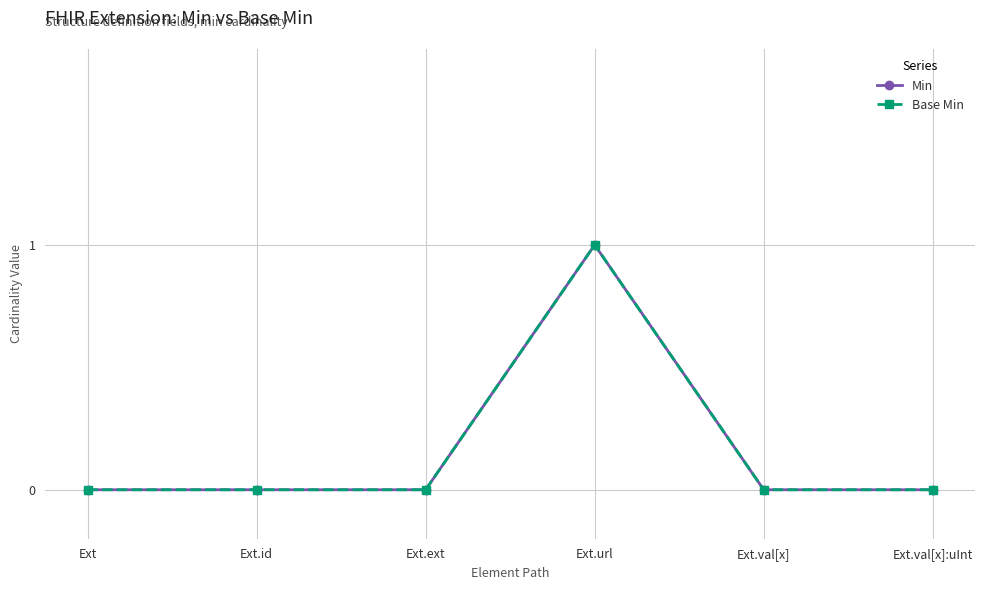

At how many categories does at least one series exceed 0?

1